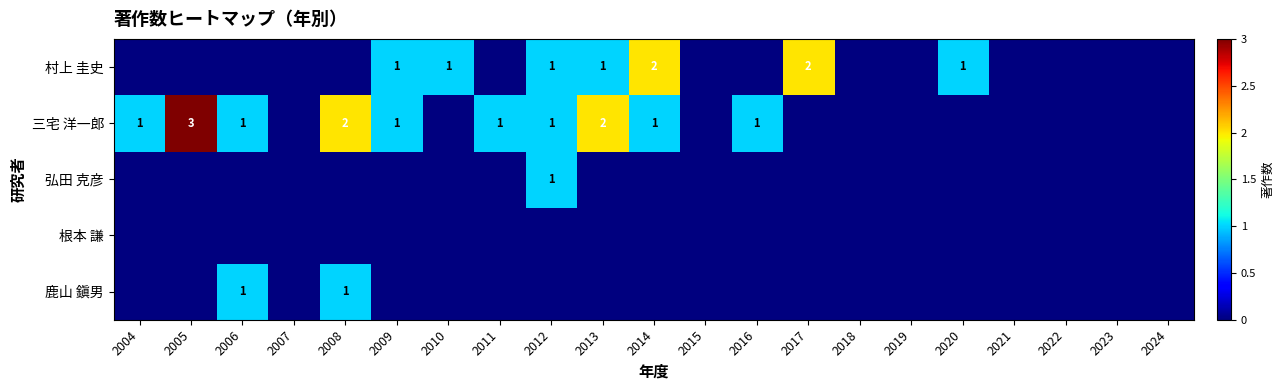

The value of 村上 圭史 at 2013 is 0. True or false?

False